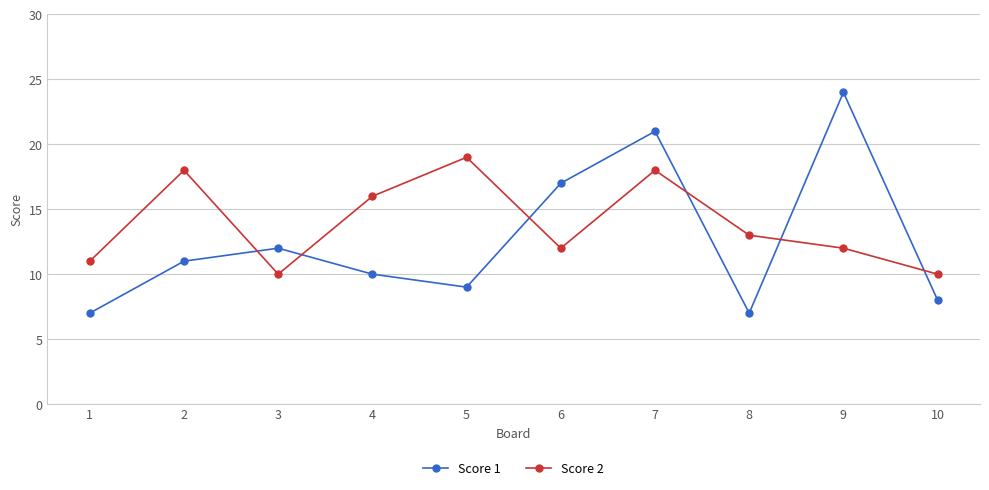

What is the difference between the second highest and second lowest values in the Score 2 series?

8